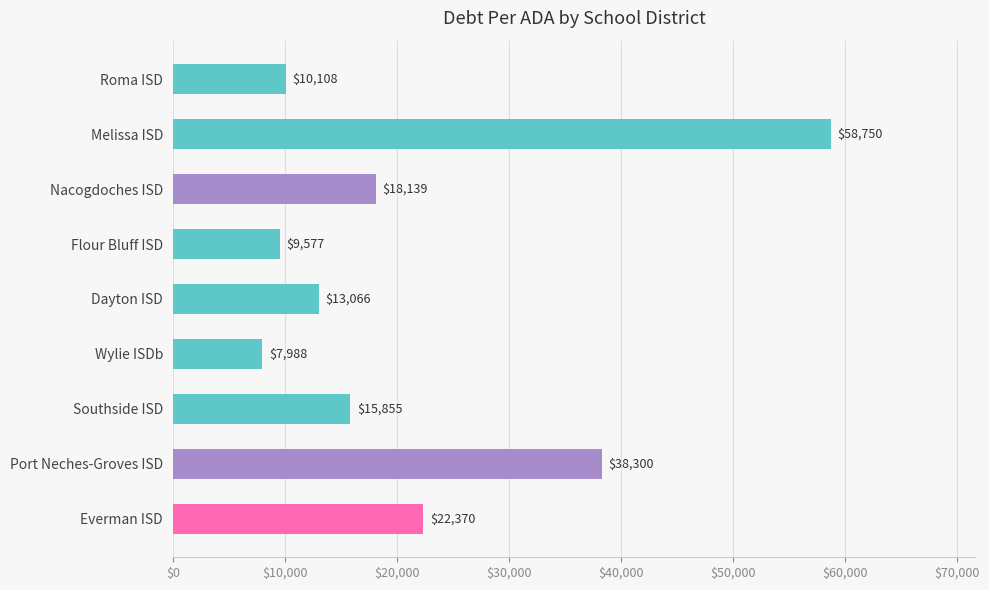

List the labels in order of value, smallest first.

Wylie ISDb, Flour Bluff ISD, Roma ISD, Dayton ISD, Southside ISD, Nacogdoches ISD, Everman ISD, Port Neches-Groves ISD, Melissa ISD